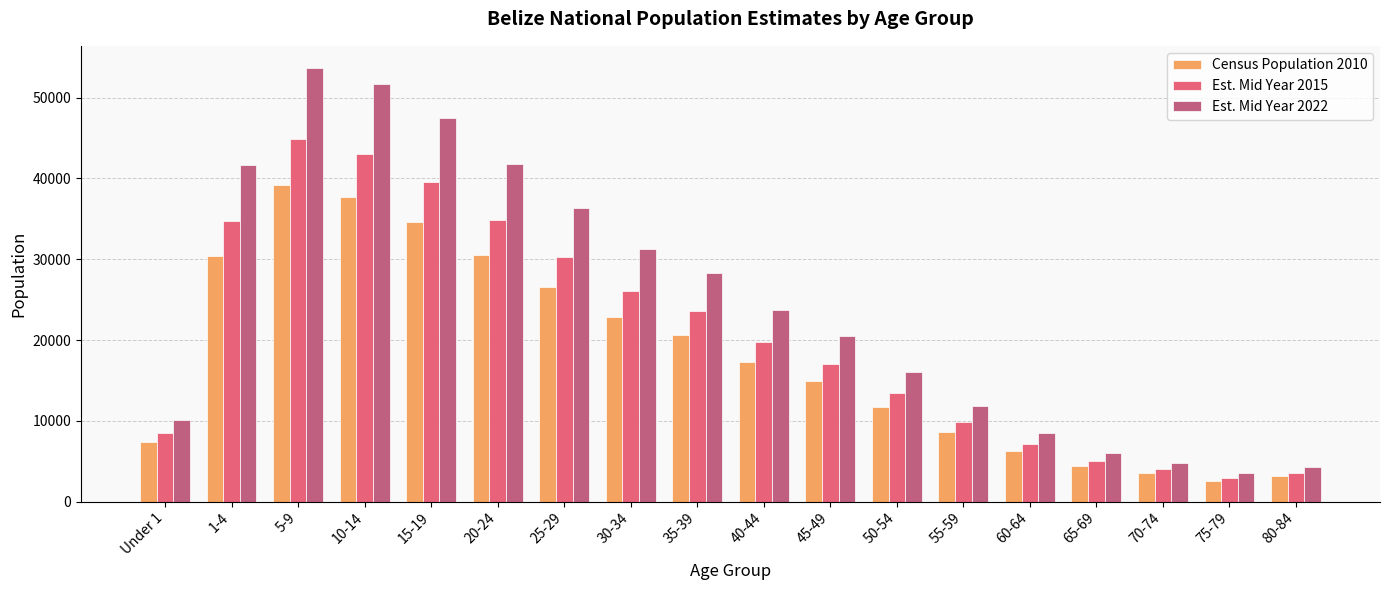

What is the approximate value of Est. Mid Year 2022 at 1-4, to the nearest 100?

41600